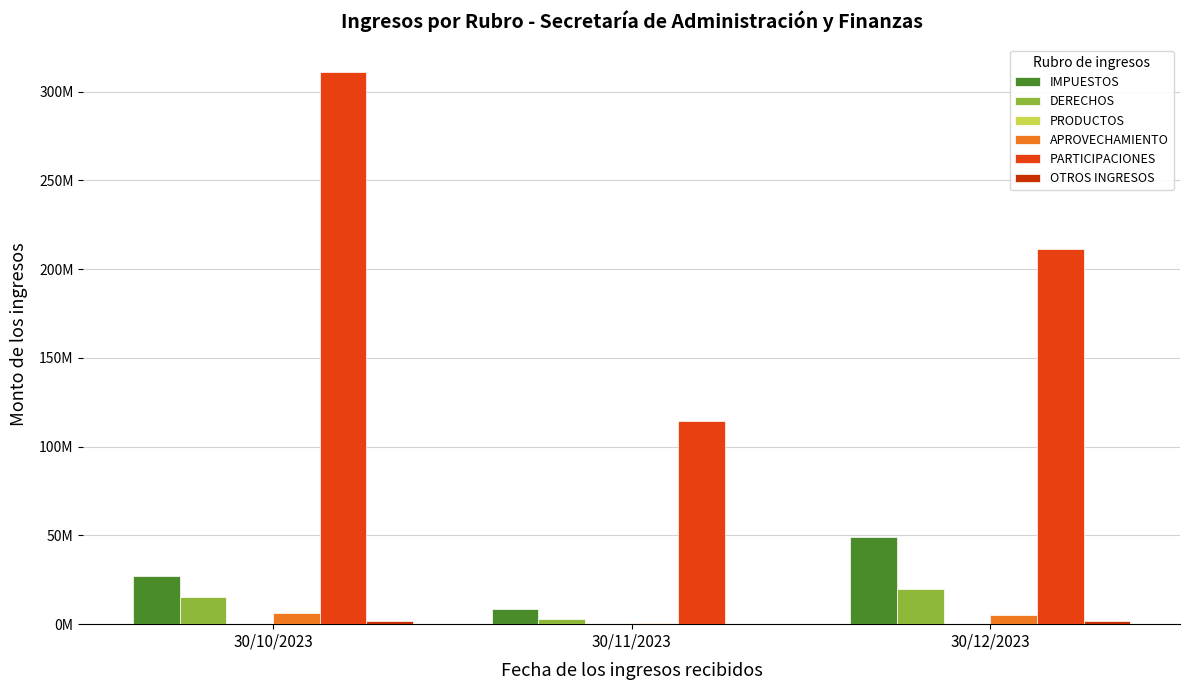

At which category is the sum across all series the highest?

30/10/2023